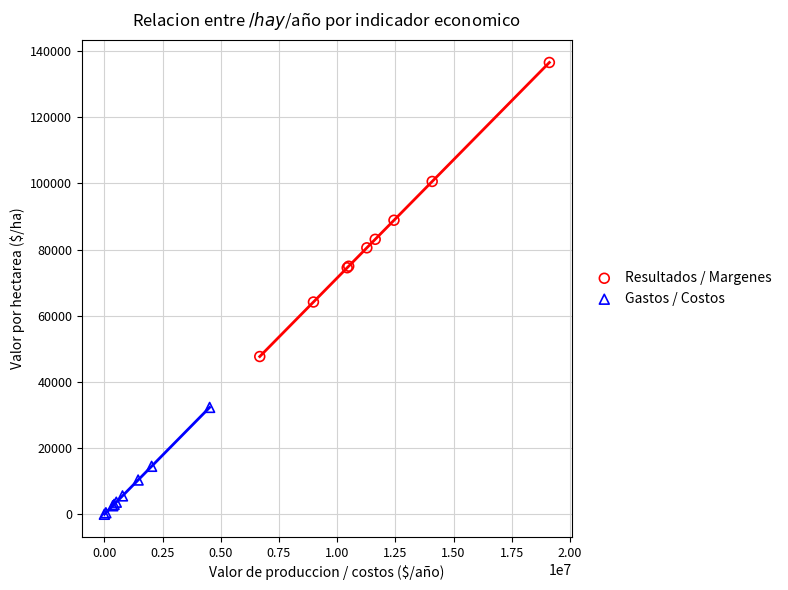

Which series reaches the minimum Y coordinate?

Gastos / Costos